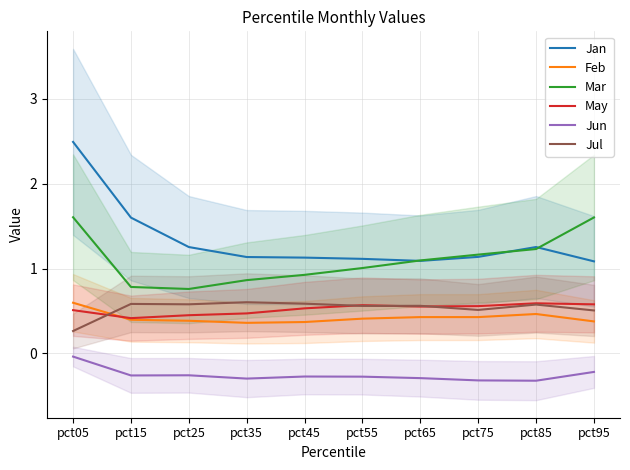

What is the difference between the maximum and minimum values in the Jul series?

0.3